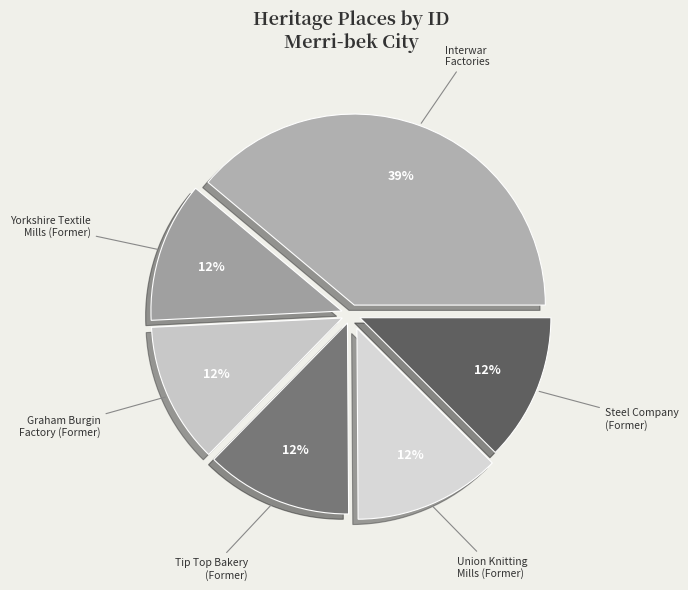

To the nearest percent, what percentage of the pie is Yorkshire Textile Mills (Former)?

12%